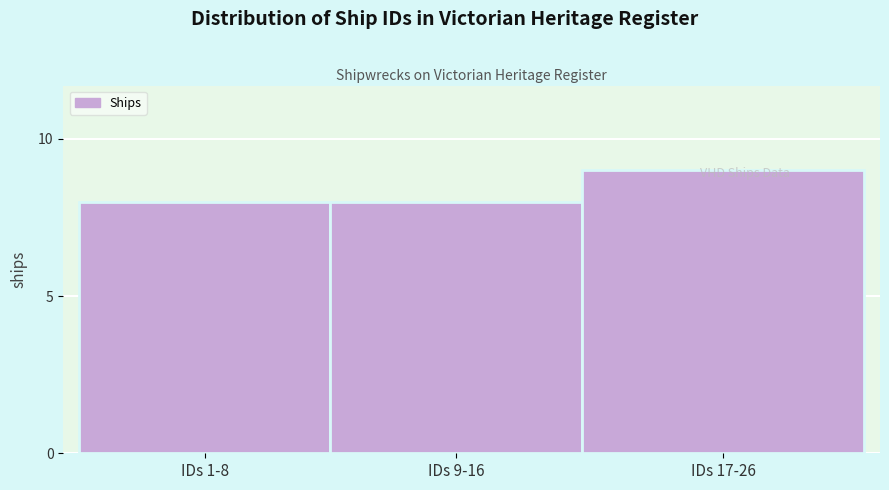

What is the change in value from IDs 1-8 to IDs 17-26?

+1